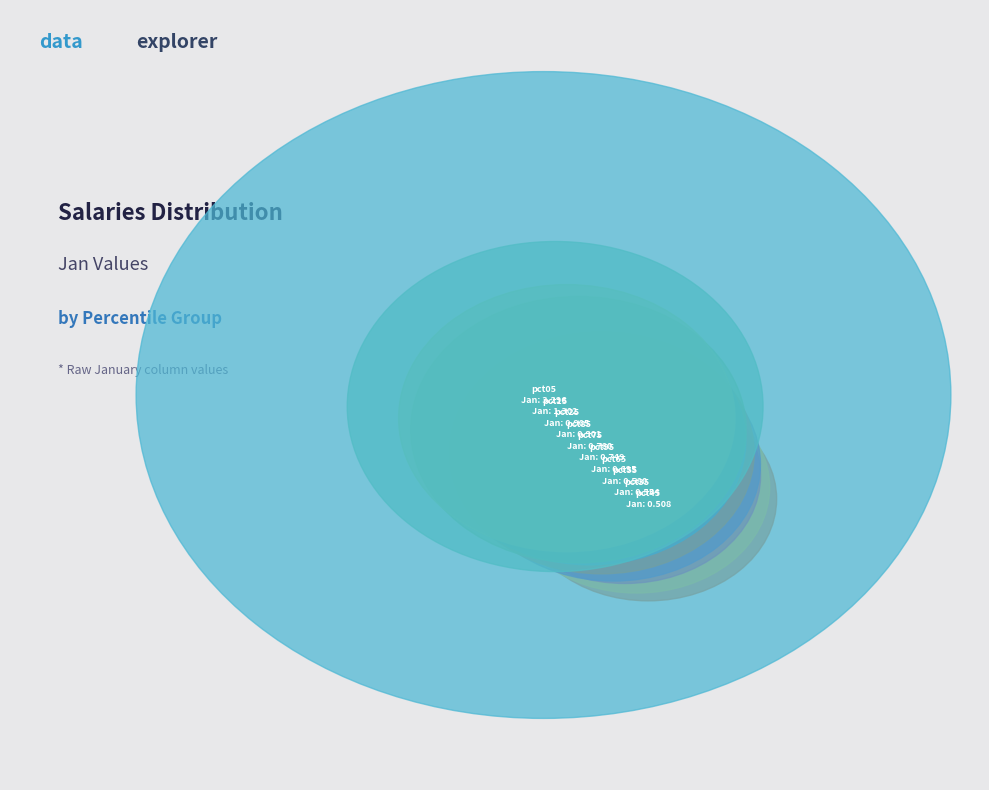

To the nearest percent, what is the combined percentage of pct25 and pct75?

16%